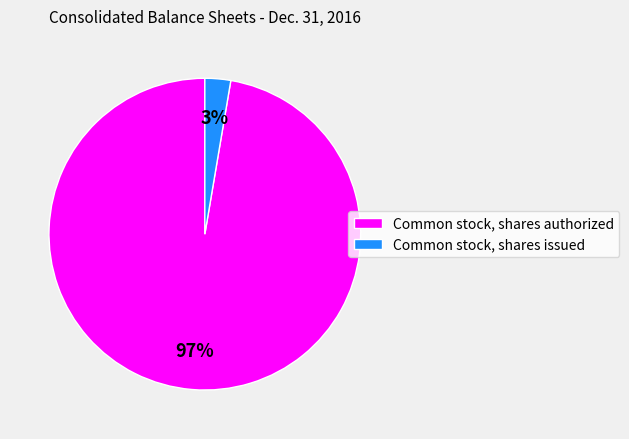

Combined, do Common stock, shares issued and Common stock, shares authorized account for over 50%?

Yes